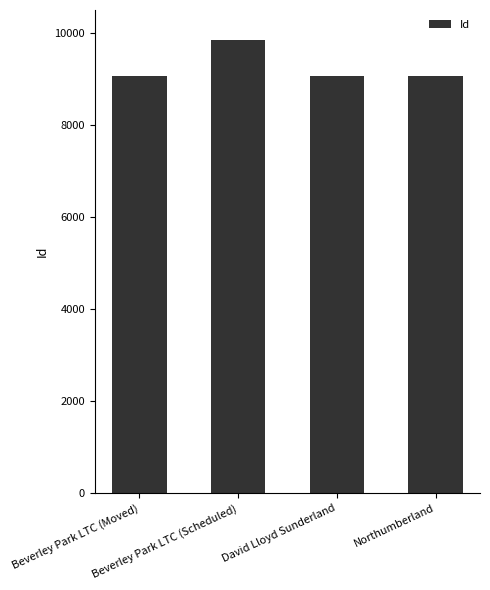

What is the value of the 2nd bar from the left?

9843